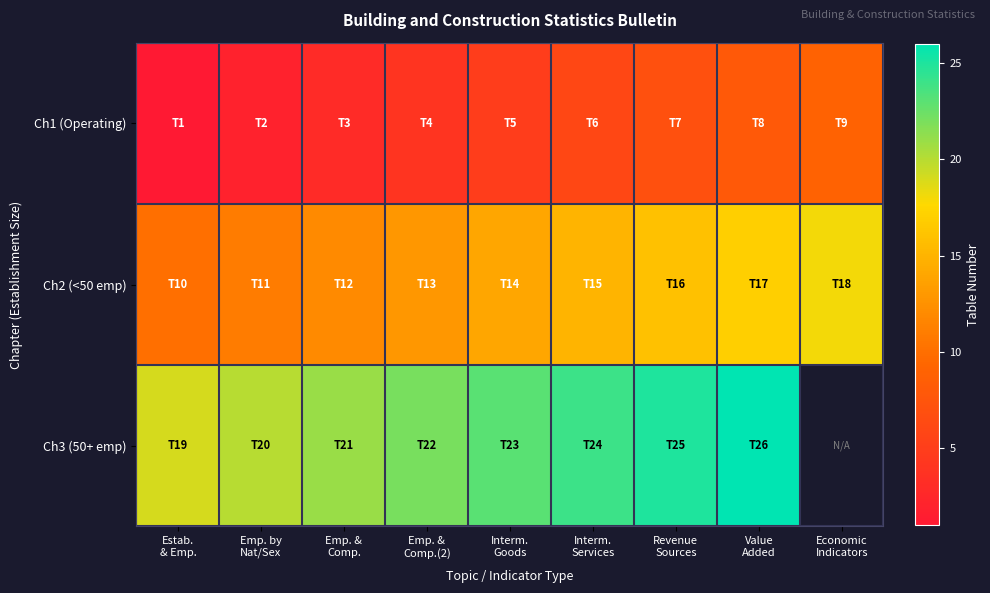

At how many categories does at least one series exceed 4?

9